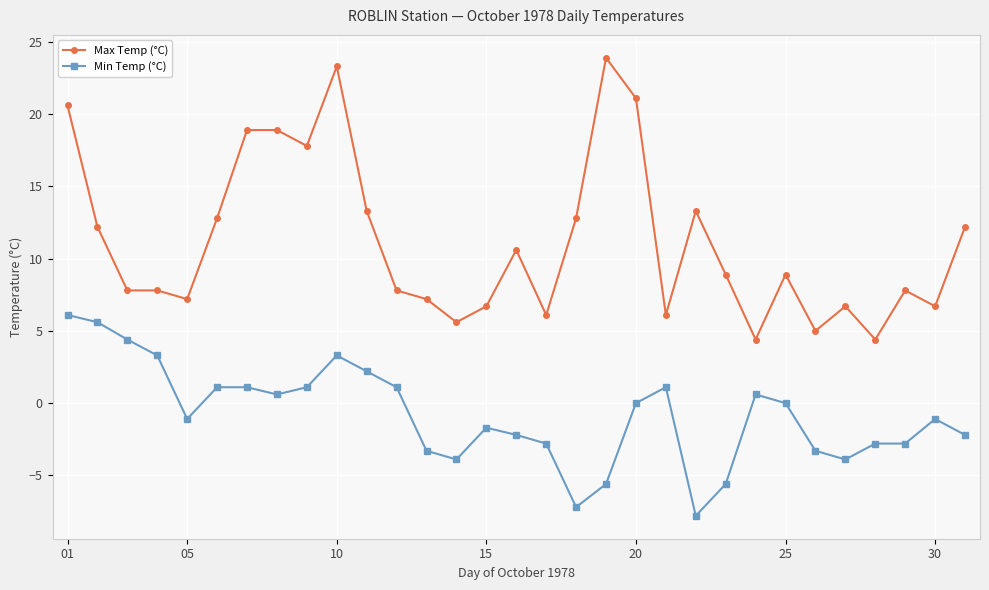

What is the sum of all Min Temp (°C) values?

-25.7